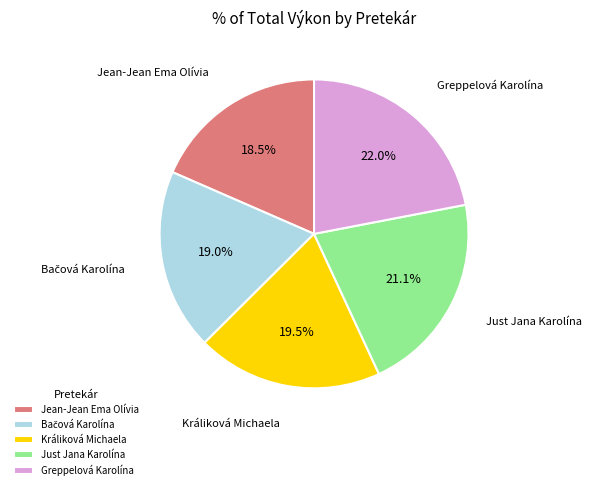

To the nearest percent, what is the average slice percentage?

20%